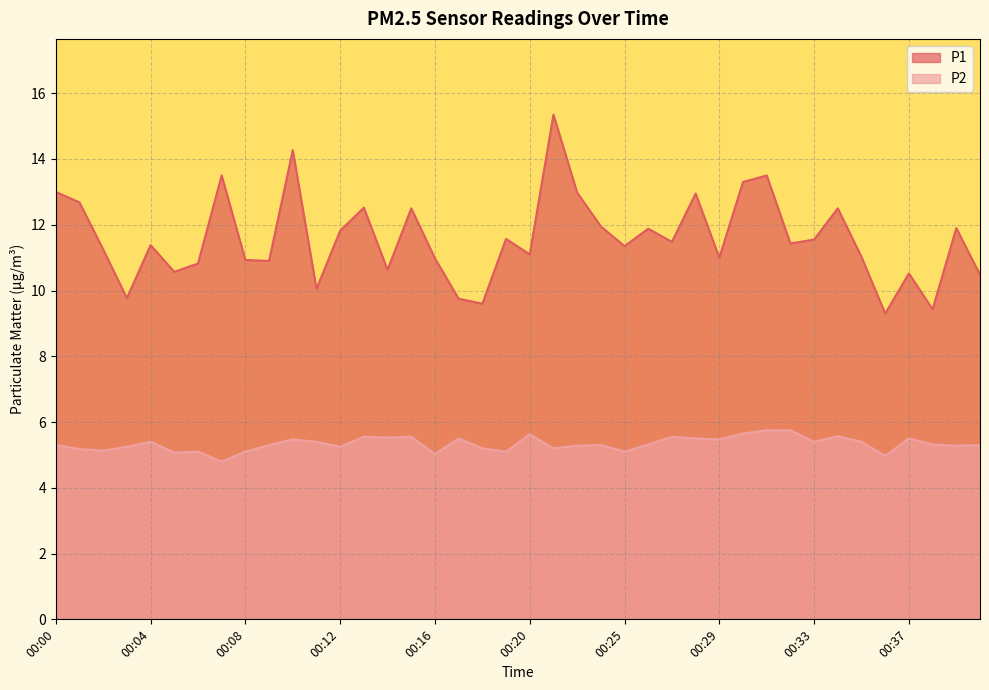

Count the number of data series in this chart.

2